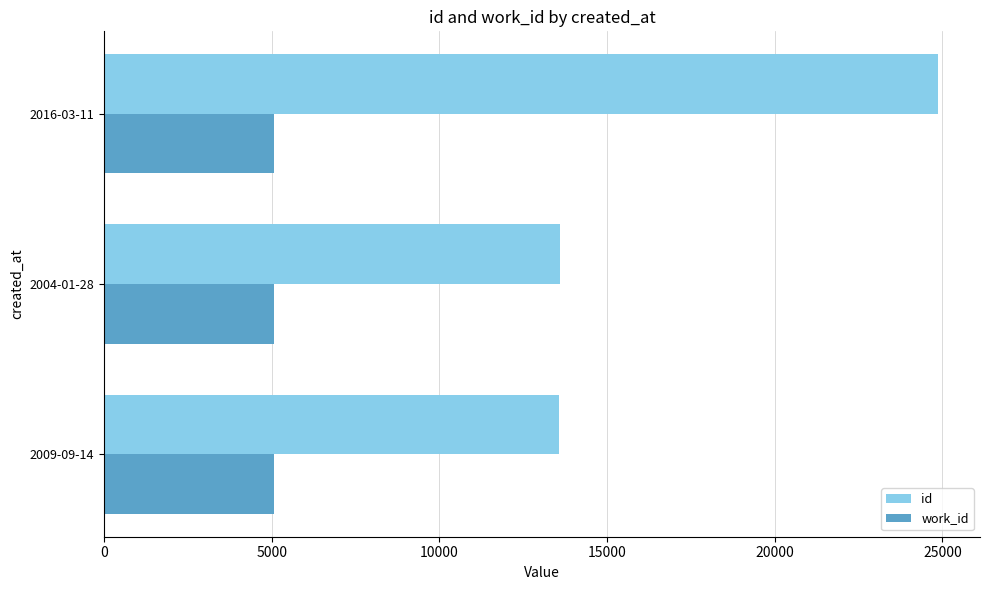

Which series has the largest total across all categories?

id